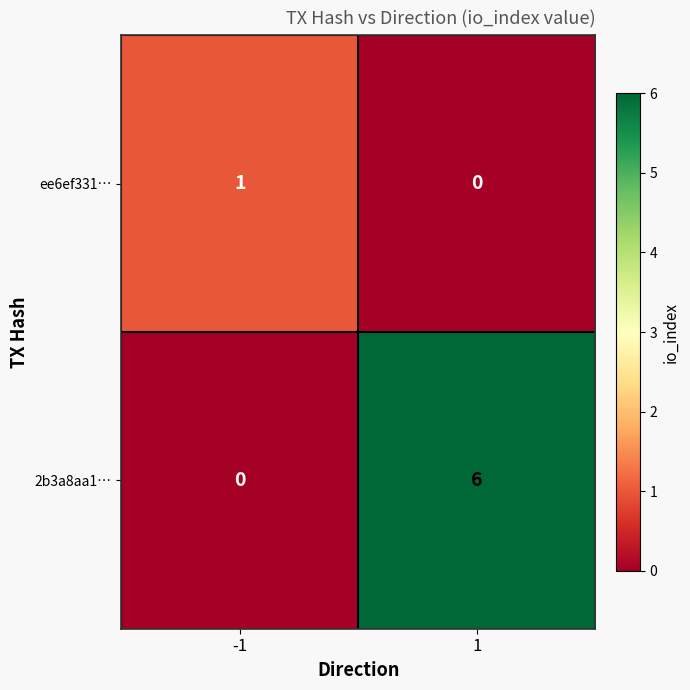

Reading left to right, what are all the values shown in this chart?

ee6ef331…: -1=1	1=0
2b3a8aa1…: -1=0	1=6